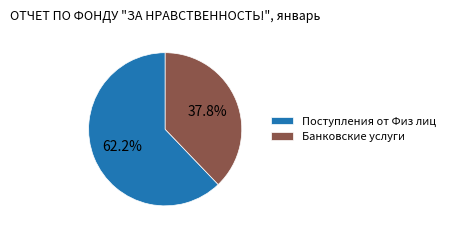

Which slice is the largest?

Поступления от Физ лиц